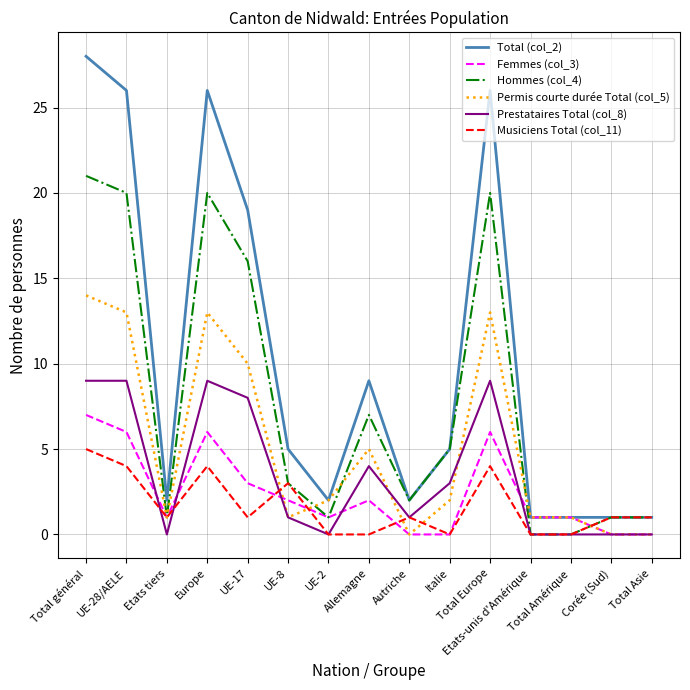

List the series in order of their peak value, lowest first.

Musiciens Total (col_11), Femmes (col_3), Prestataires Total (col_8), Permis courte durée Total (col_5), Hommes (col_4), Total (col_2)